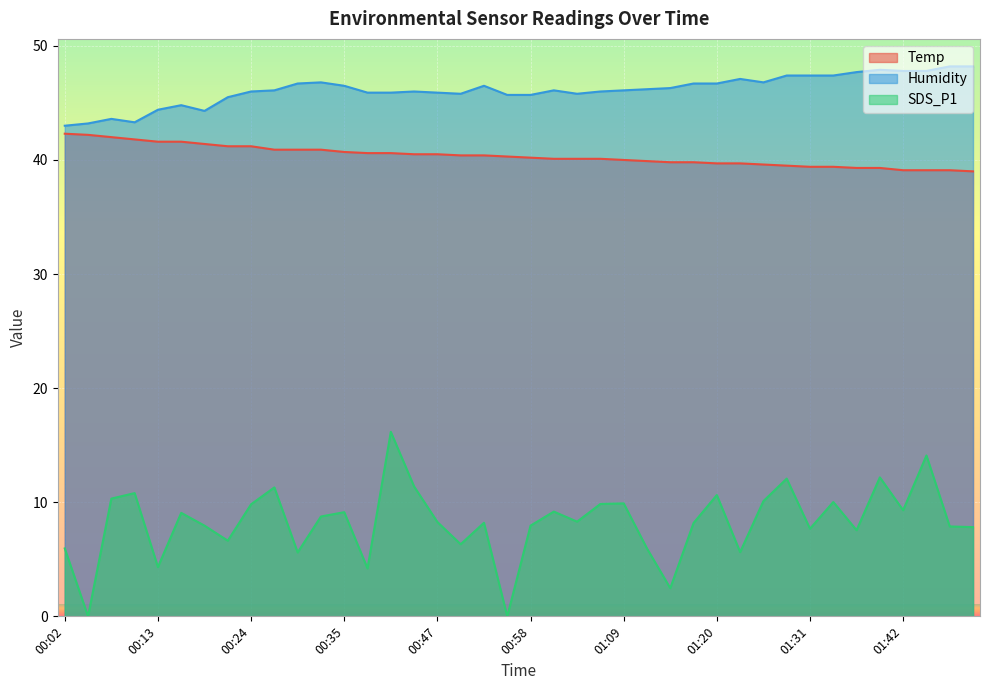

Reading left to right, what are all the values shown in this chart?

Temp: 42.3	42.2	42.0	41.8	41.6	41.6	41.4	41.2	41.2	40.9	40.9	40.9	40.7	40.6	40.6	40.5	40.5	40.4	40.4	40.3	40.2	40.1	40.1	40.1	40.0	39.9	39.8	39.8	39.7	39.7	39.6	39.5	39.4	39.4	39.3	39.3	39.1	39.1	39.1	39.0
Humidity: 43.0	43.2	43.6	43.3	44.4	44.8	44.3	45.5	46.0	46.1	46.7	46.8	46.5	45.9	45.9	46.0	45.9	45.8	46.5	45.7	45.7	46.1	45.8	46.0	46.1	46.2	46.3	46.7	46.7	47.1	46.8	47.4	47.4	47.4	47.7	47.9	47.8	47.8	48.2	48.2
SDS_P1: 6.0	0.0	10.3	10.8	4.3	9.1	8.0	6.6	9.8	11.3	5.6	8.8	9.1	4.2	16.2	11.4	8.3	6.3	8.2	0.0	8.0	9.2	8.3	9.8	9.9	6.0	2.5	8.2	10.6	5.6	10.1	12.1	7.7	10.0	7.5	12.2	9.3	14.1	7.9	7.8